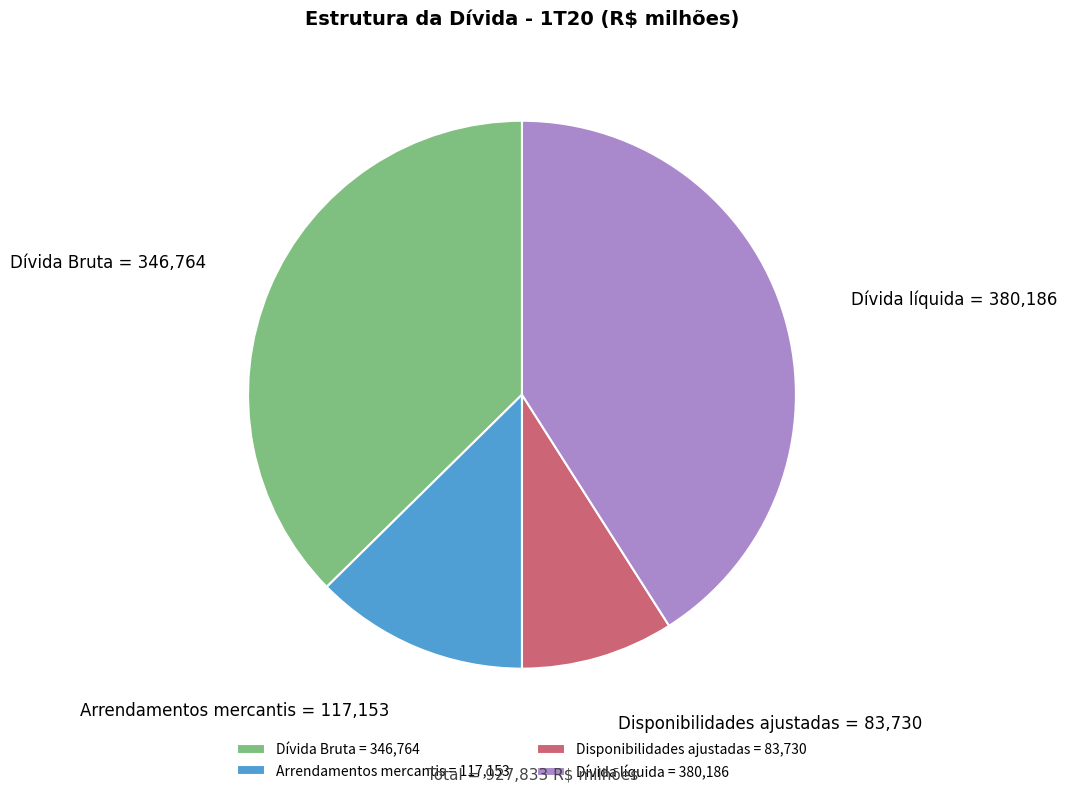

How many slices are in this pie chart?

4